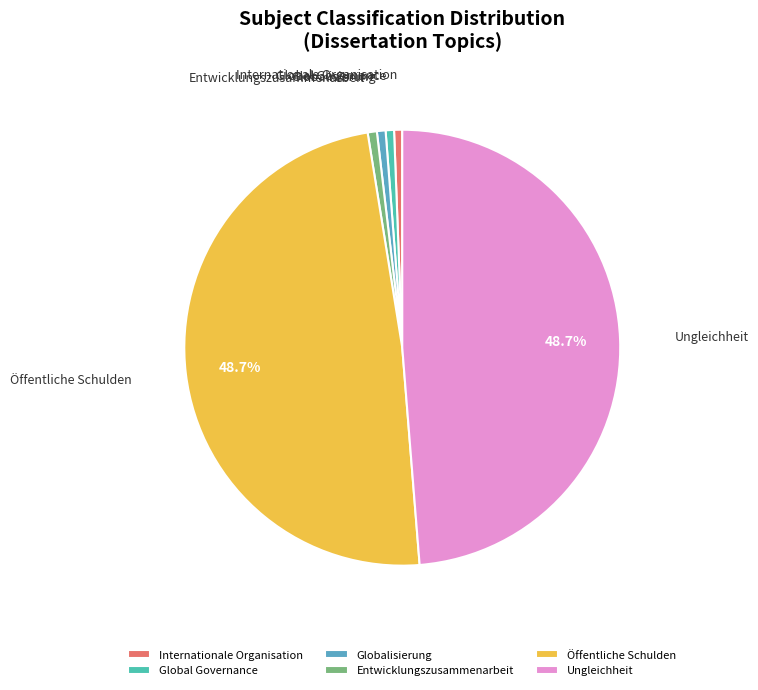

Is the sum of Globalisierung and Global Governance greater than half?

No